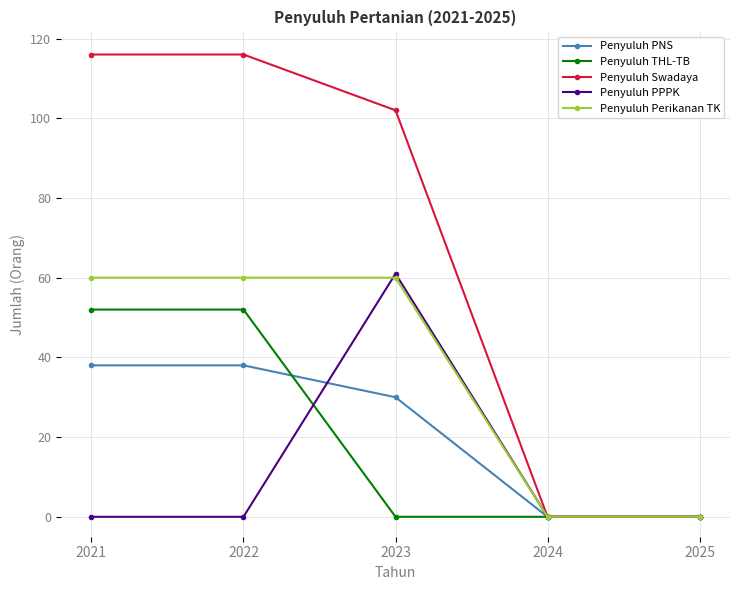

Which series has the largest range (max minus min)?

Penyuluh Swadaya